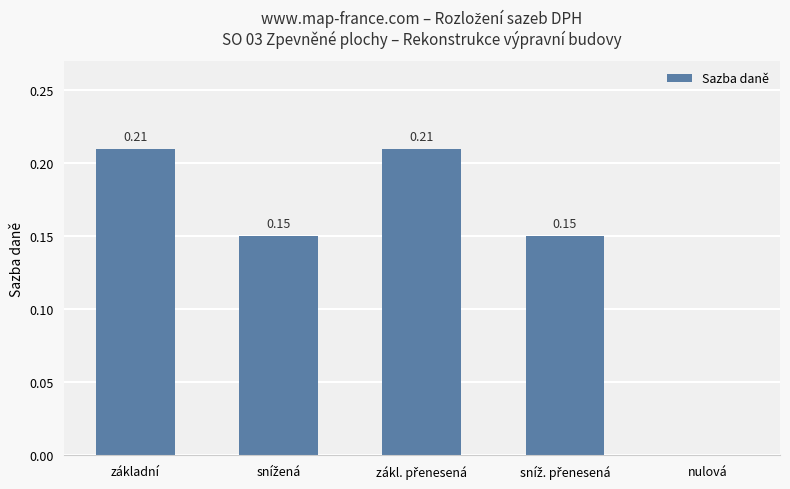

What is the sum of all values?

0.7